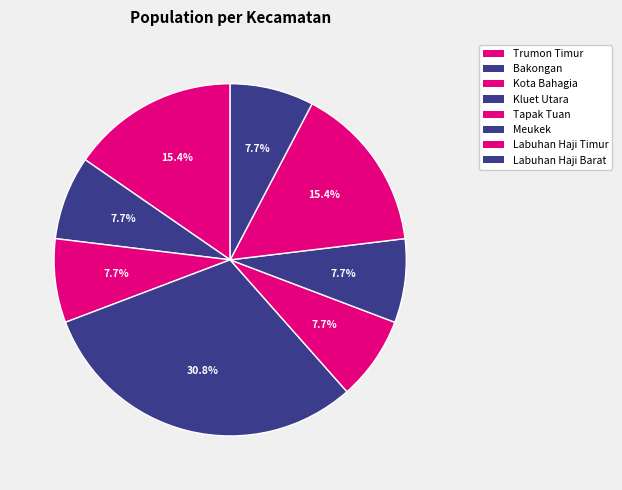

To the nearest percent, what is the difference between the Labuhan Haji Barat and Trumon Timur slice percentages?

8%